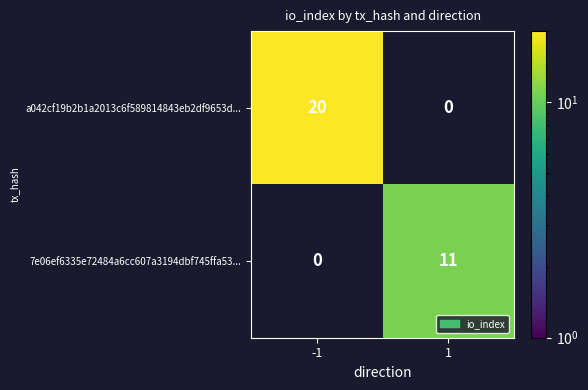

The a042cf19b2b1a2013c6f589814843eb2df9653d... series shows 20 at -1. True or false?

True